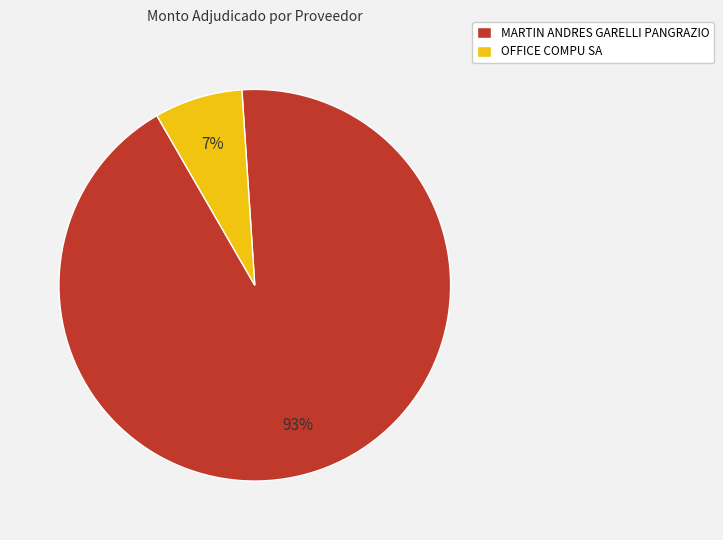

Which slice is the largest?

MARTIN ANDRES GARELLI PANGRAZIO